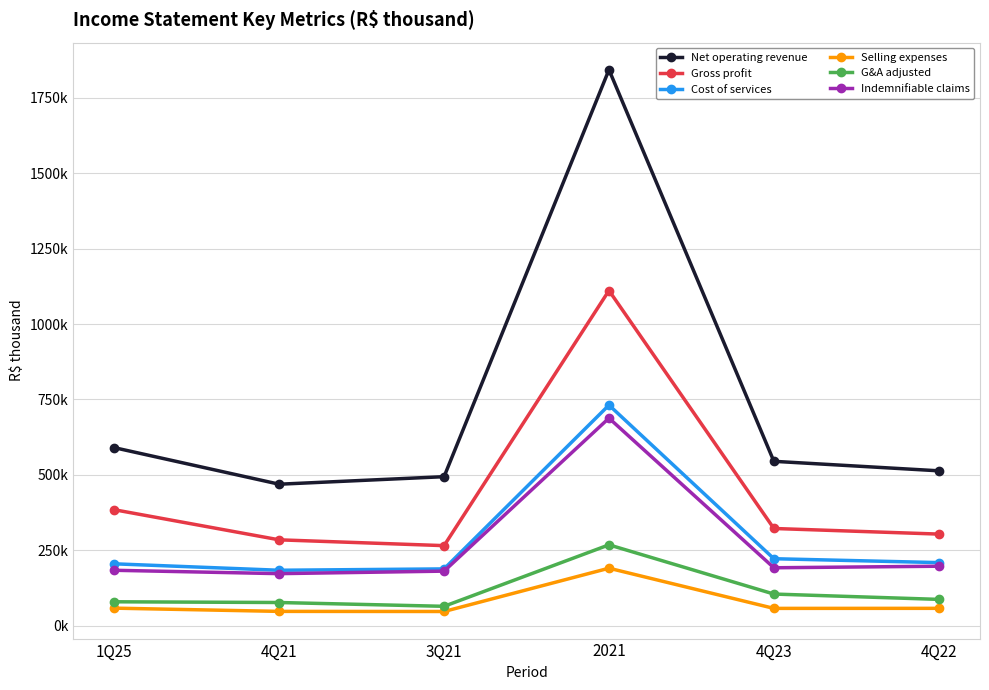

Does the chart have visible grid lines?

Yes